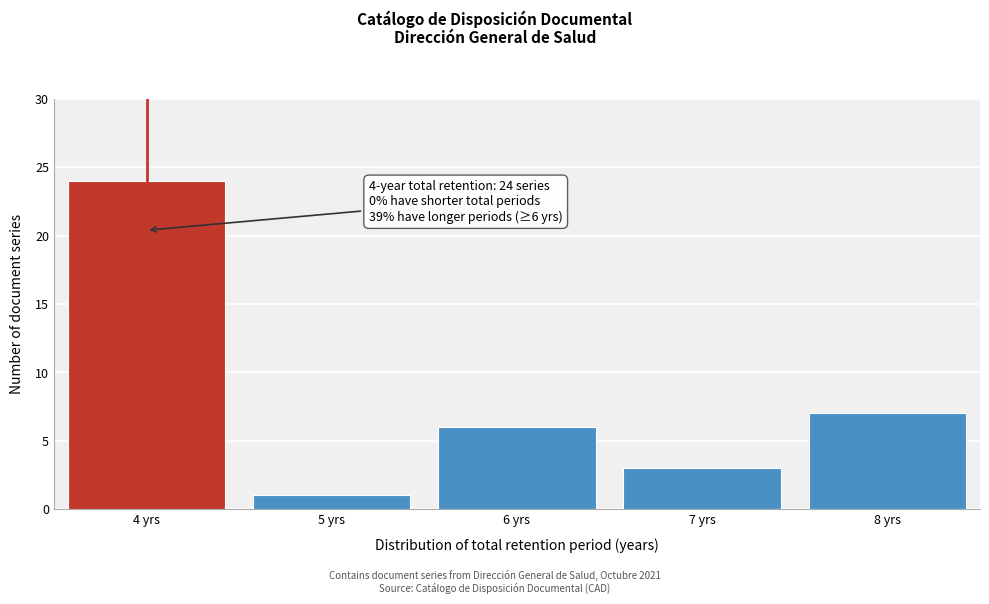

Reading left to right, transcribe all the data shown in this chart.

24	1	6	3	7